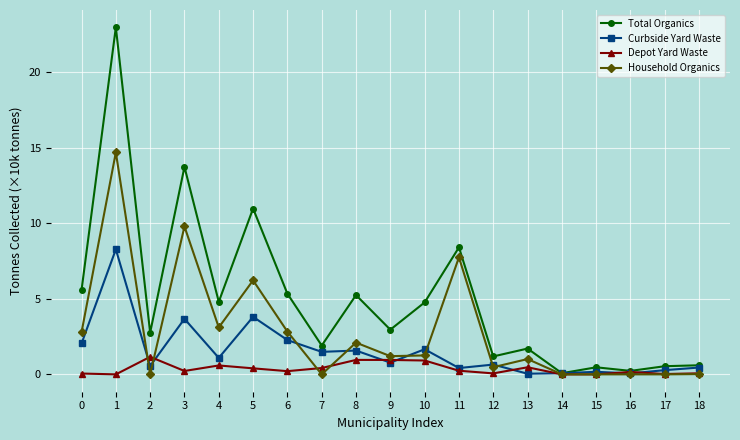

At how many categories does at least one series exceed 5?

7